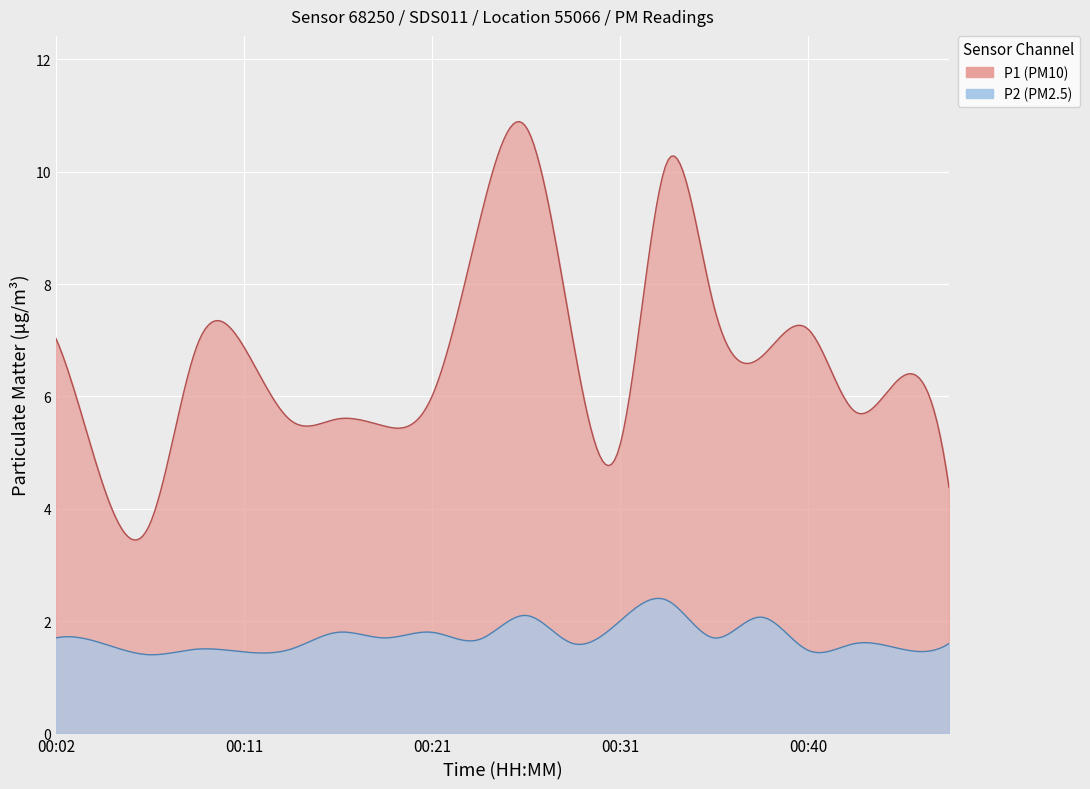

Reading right to left, extract all data points from this chart.

P1: 00:48=4.4	00:45=6.3	00:43=5.7	00:40=7.2	00:38=6.7	00:36=7.6	00:33=10.2	00:31=5.1	00:28=7.0	00:26=10.8	00:23=9.1	00:21=6.0	00:19=5.5	00:16=5.6	00:14=5.6	00:11=6.9	00:09=6.9	00:07=3.7	00:04=4.4	00:02=7.0
P2: 00:48=1.6	00:45=1.5	00:43=1.6	00:40=1.5	00:38=2.1	00:36=1.7	00:33=2.4	00:31=2.0	00:28=1.6	00:26=2.1	00:23=1.7	00:21=1.8	00:19=1.7	00:16=1.8	00:14=1.5	00:11=1.4	00:09=1.5	00:07=1.4	00:04=1.6	00:02=1.7